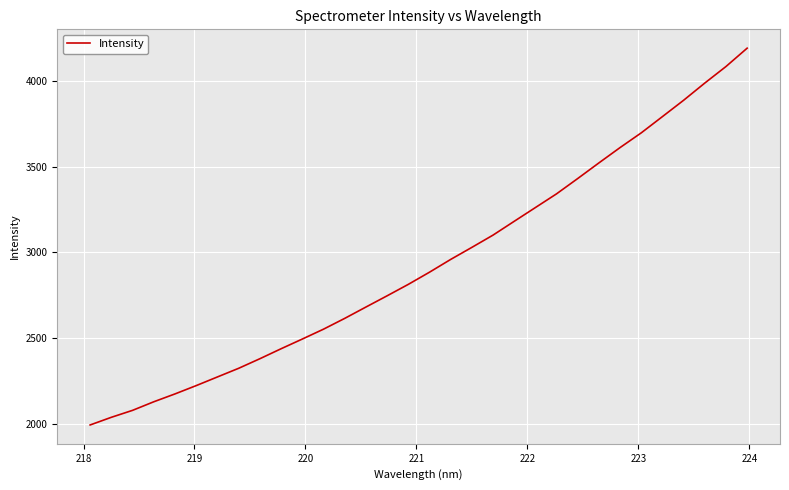

What is the difference between the maximum and minimum values?

2201.0